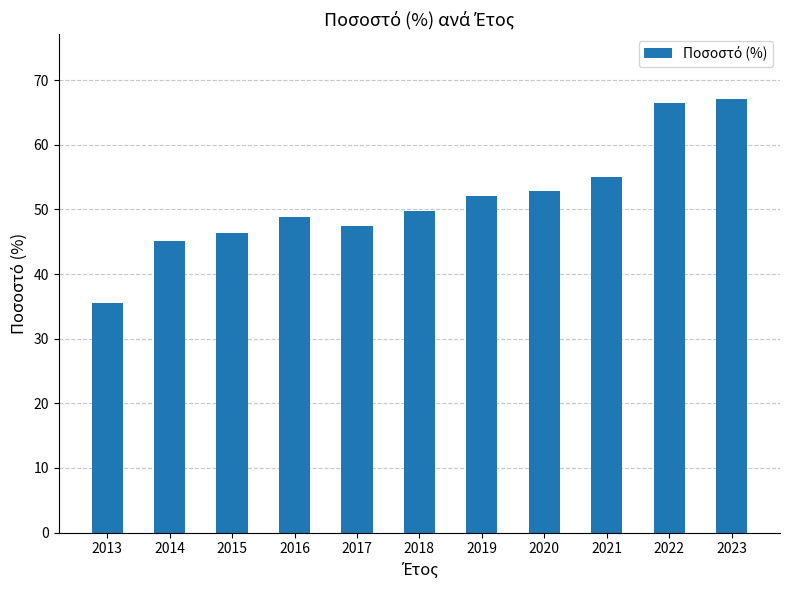

Is it true that the value at 2022 is 66.4?

True